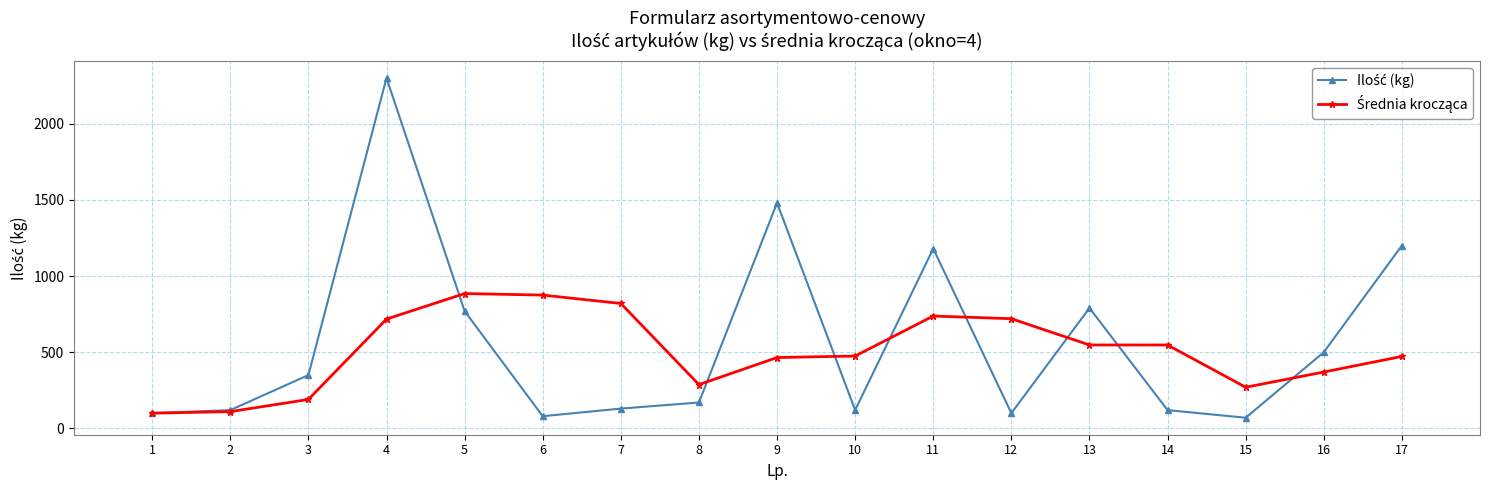

What is the spread (max minus min) of values at 17?

727.5